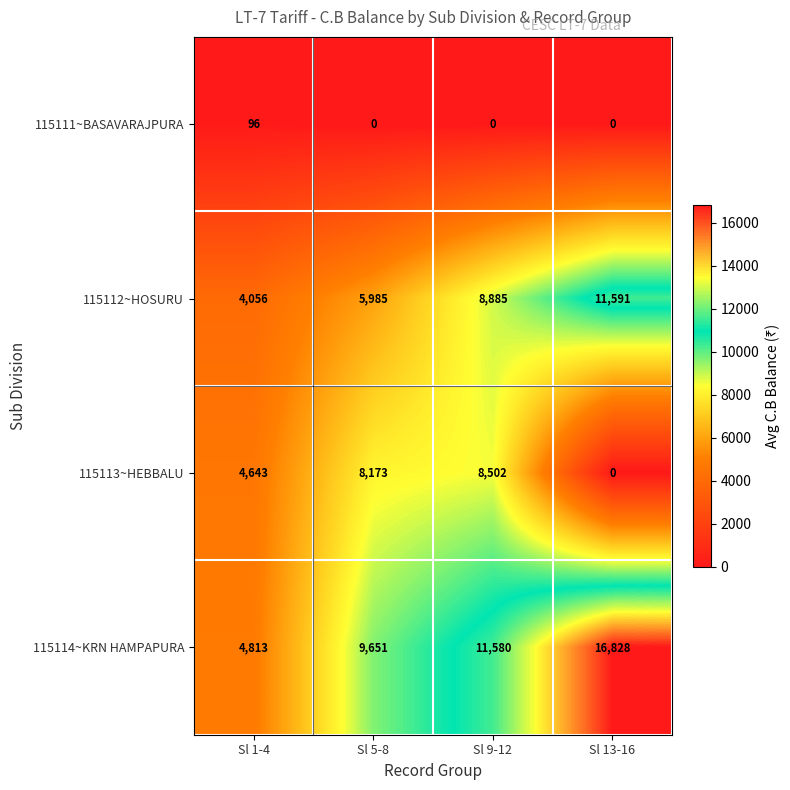

How many distinct data groups are displayed?

4